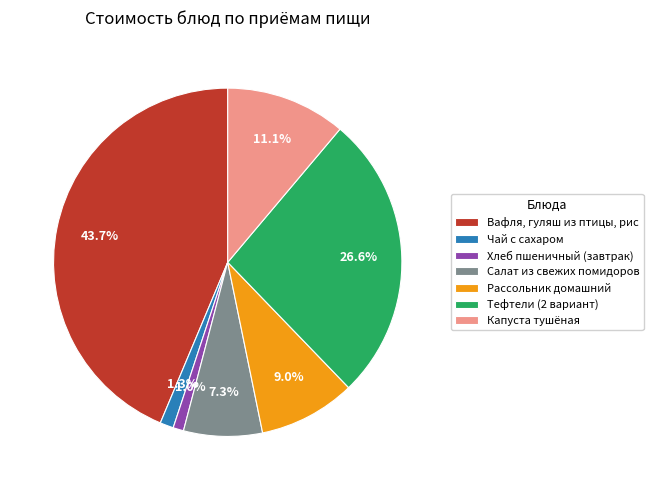

To the nearest percent, what is the difference between the largest and smallest slice percentages?

43%